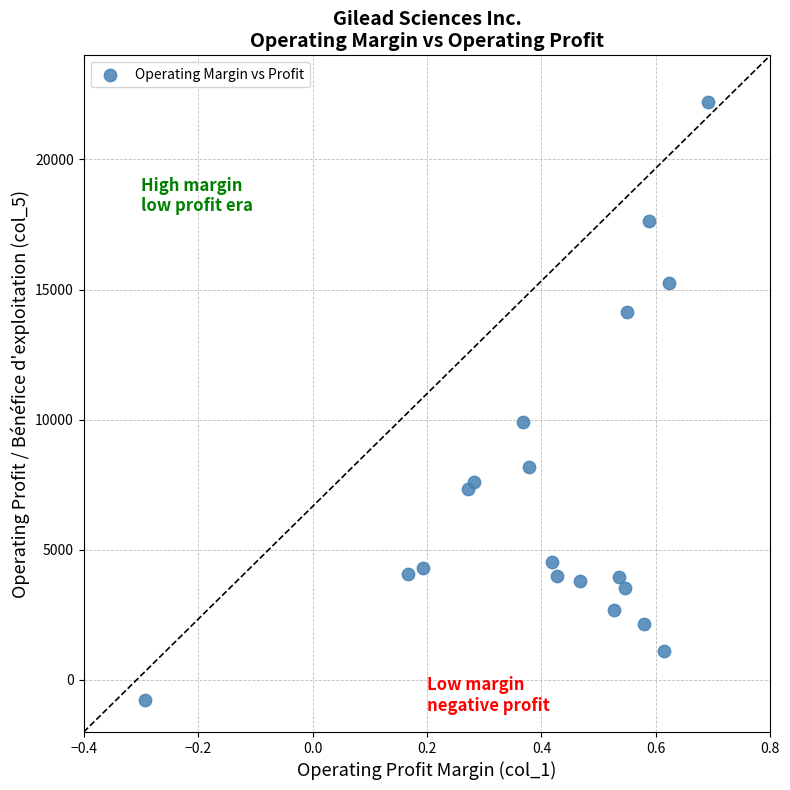

What Y value in the scatter plot is closest to 10717?

9918